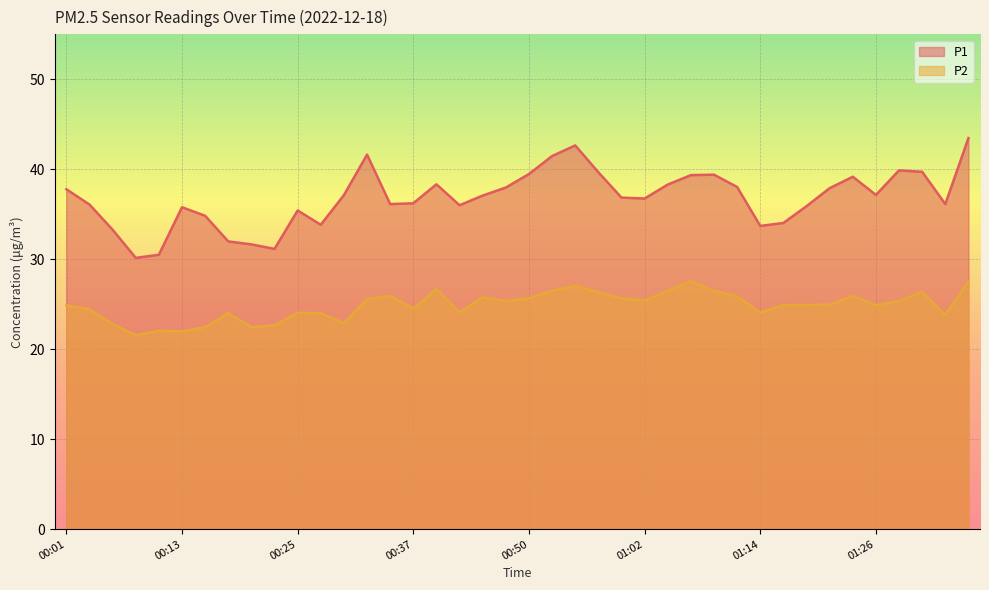

True or false: P1 and P2 intersect in this chart.

False